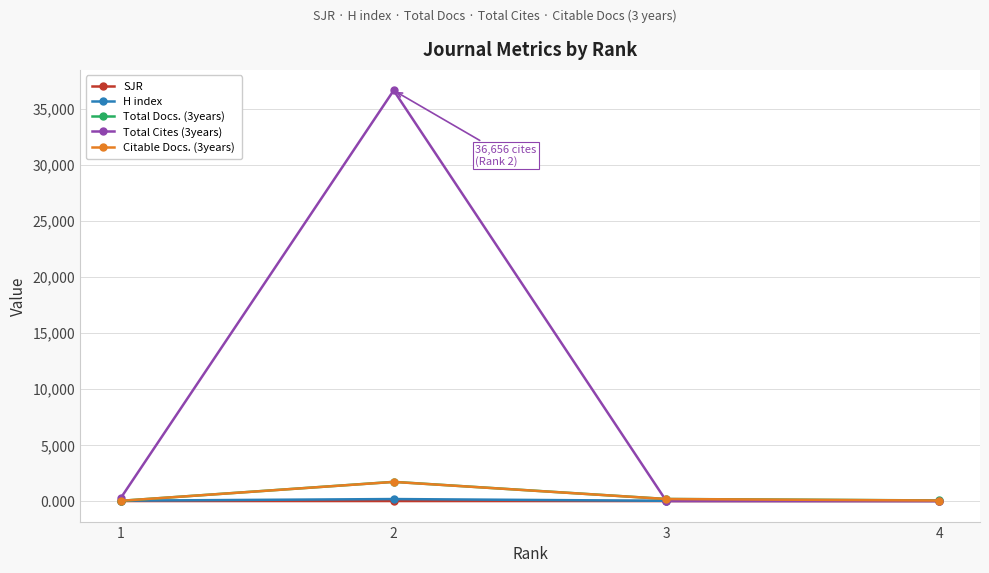

What are all the series names shown in the legend?

SJR, H index, Total Docs. (3years), Total Cites (3years), Citable Docs. (3years)